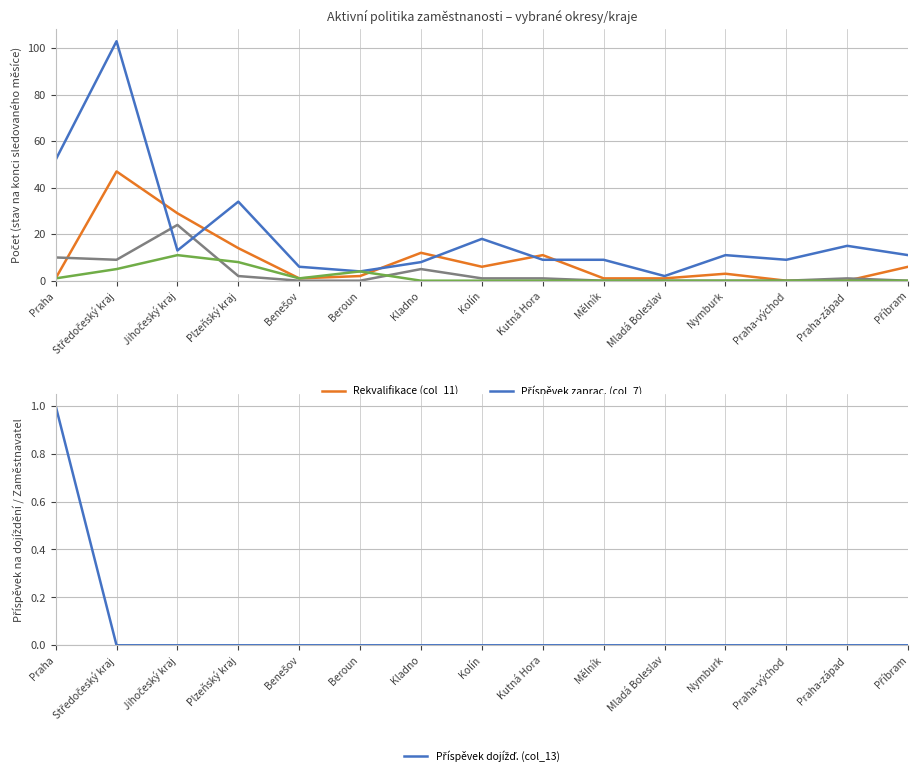

At which category does Příspěvek zaprac. (col_7) reach its first local peak?

Středočeský kraj